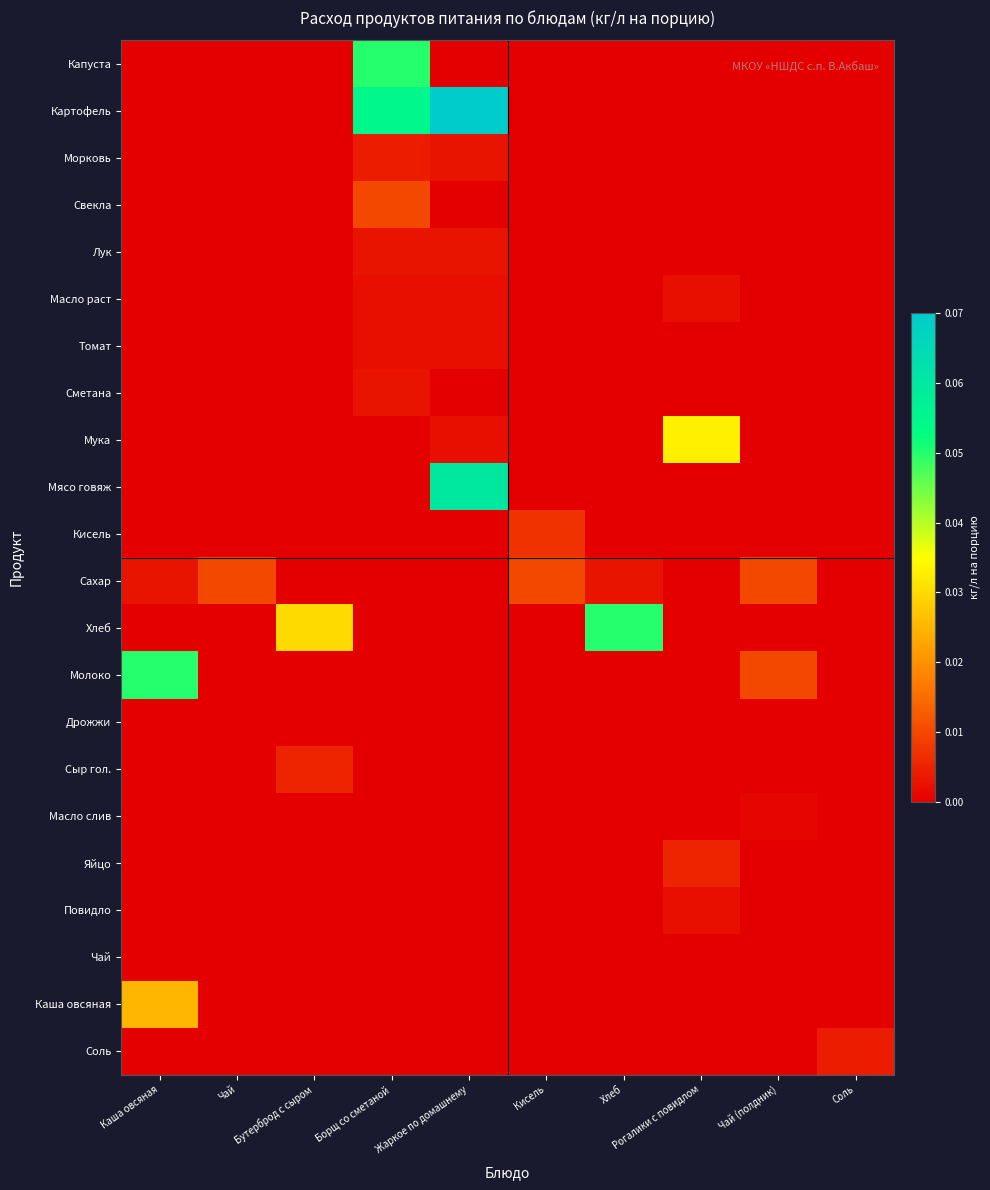

At Чай, list the series in order from largest to smallest.

Сахар, Чай, Капуста, Картофель, Морковь, Свекла, Лук, Масло раст, Томат, Сметана, Мука, Мясо говяж, Кисель, Хлеб, Молоко, Дрожжи, Сыр гол., Масло слив, Яйцо, Повидло, Каша овсяная, Соль